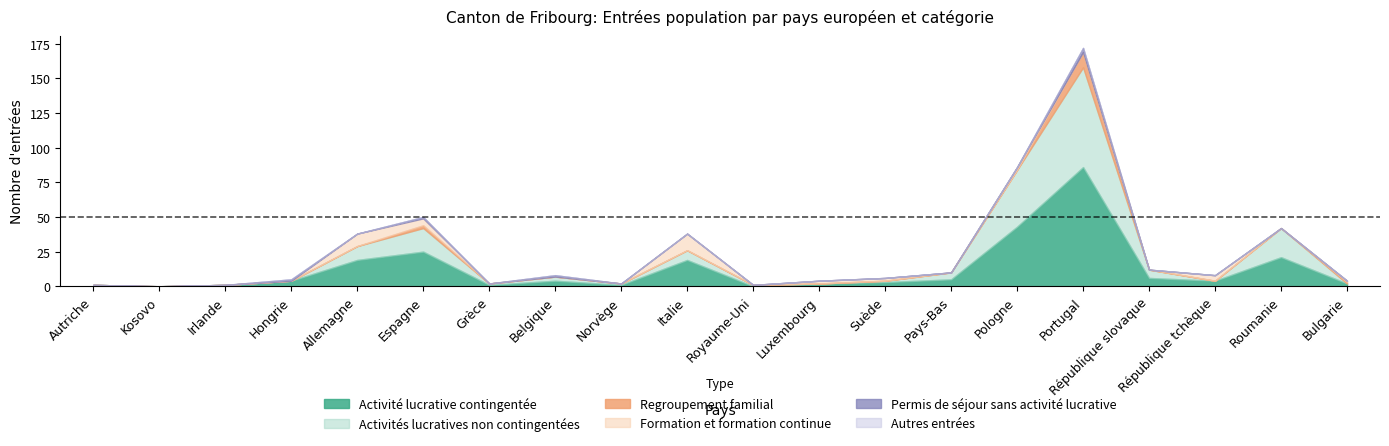

How many values in the Activités lucratives non contingentées series exceed 1?

9